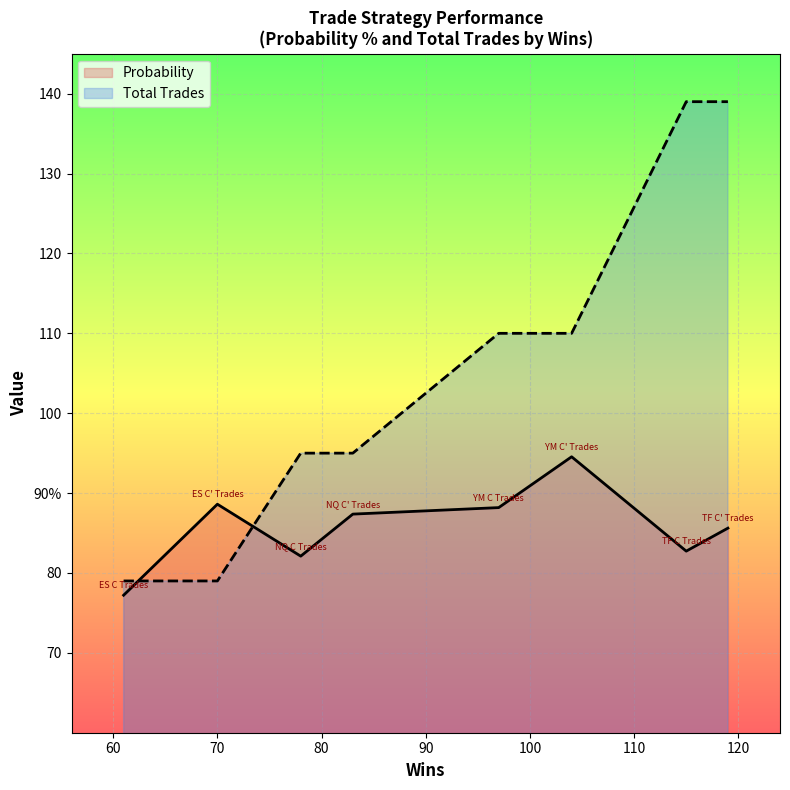

How many values in the Total Trades series are below 110?

4